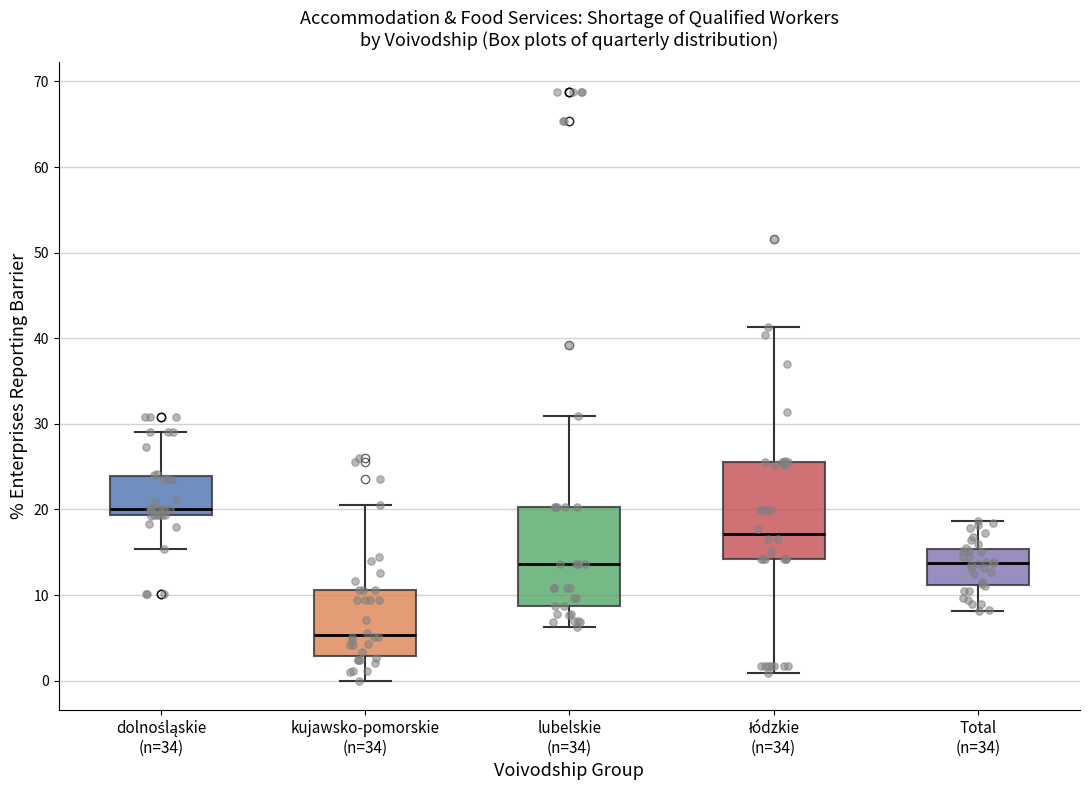

Reading left to right, transcribe this box plot: for each box, give where its median line is, the range the box spans, and where its two whiskers end, as read against the y-axis. The values are not printed on the chart, so give them approximately, as read against the axis.

dolnośląskie (n=34): median 20, box 19 to 24, whiskers 15 to 29
kujawsko-pomorskie (n=34): median 5, box 3 to 11, whiskers 0 to 21
lubelskie (n=34): median 14, box 9 to 20, whiskers 6 to 31
łódzkie (n=34): median 17, box 14 to 26, whiskers 1 to 41
Total (n=34): median 14, box 11 to 15, whiskers 8 to 19